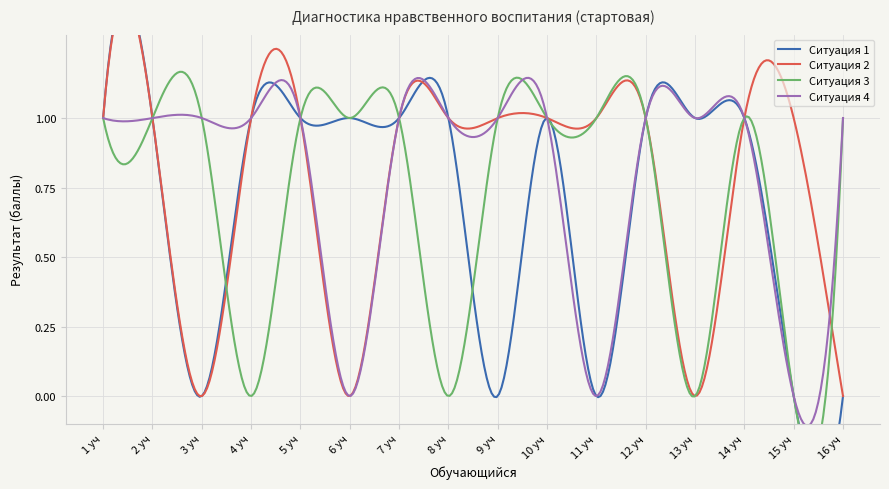

Rank the series at 5 уч from lowest to highest value.

Ситуация 1, Ситуация 2, Ситуация 3, Ситуация 4